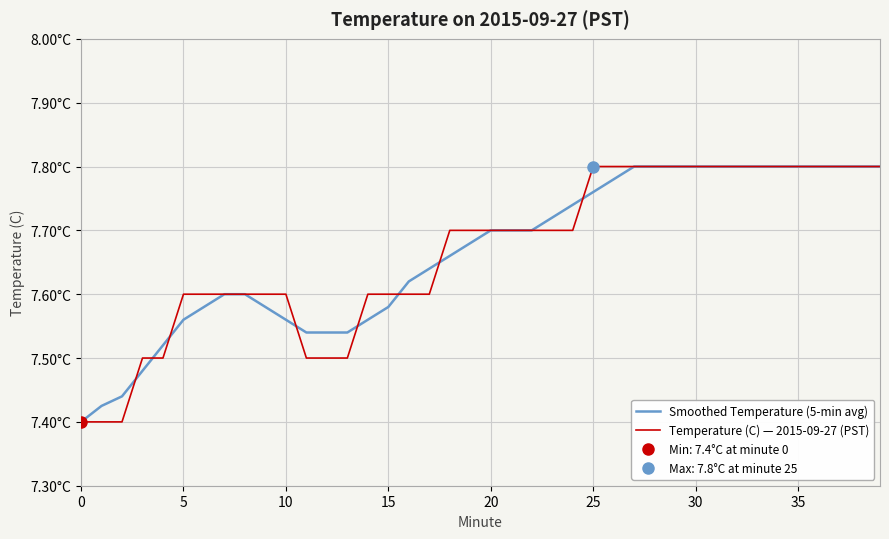

At 29, list the series in order from smallest to largest.

Smoothed Temperature (5-min avg), Temperature (C) — 2015-09-27 (PST)